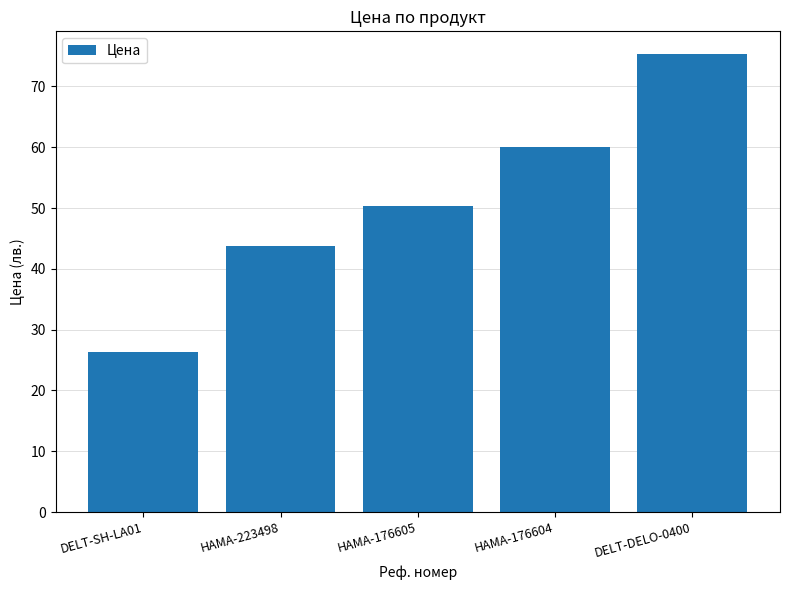

At which category does the chart reach its peak across all series?

DELT-DELO-0400